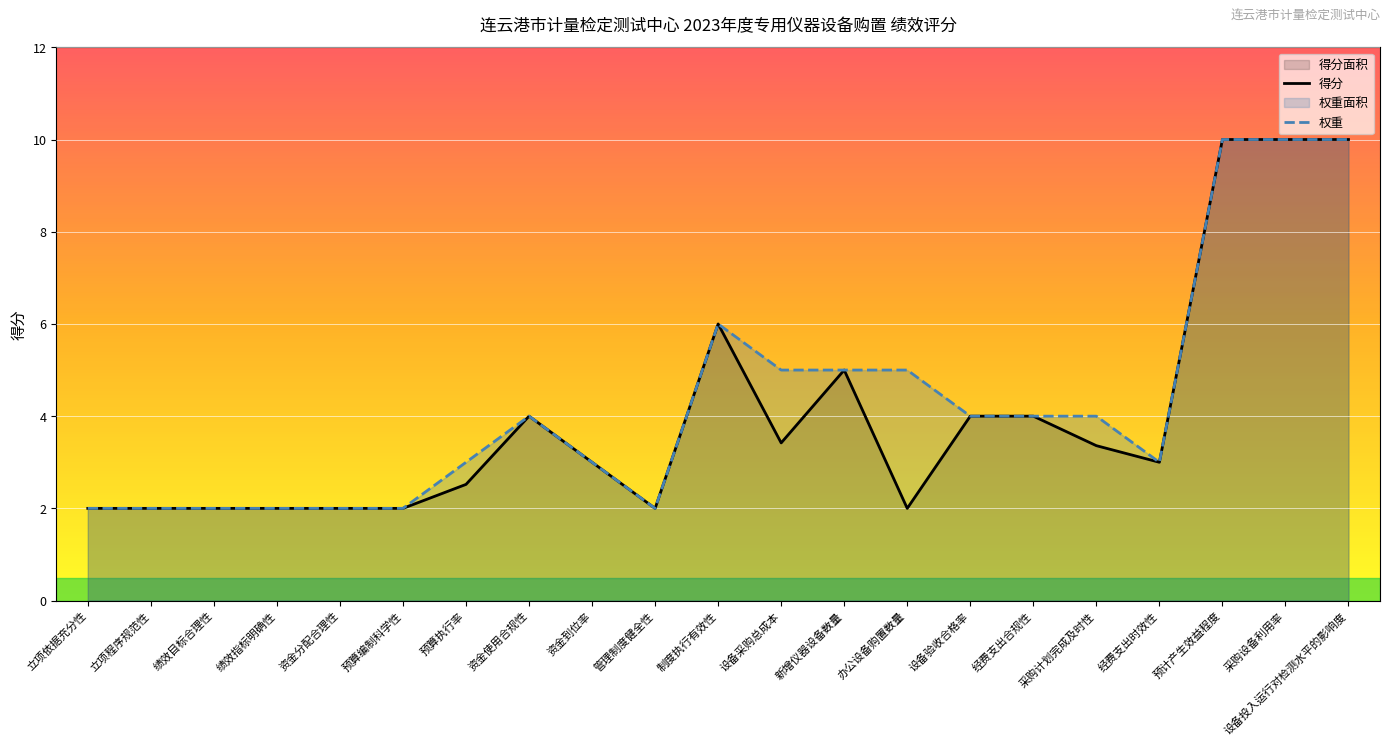

True or false: 权重 and 得分 intersect in this chart.

False